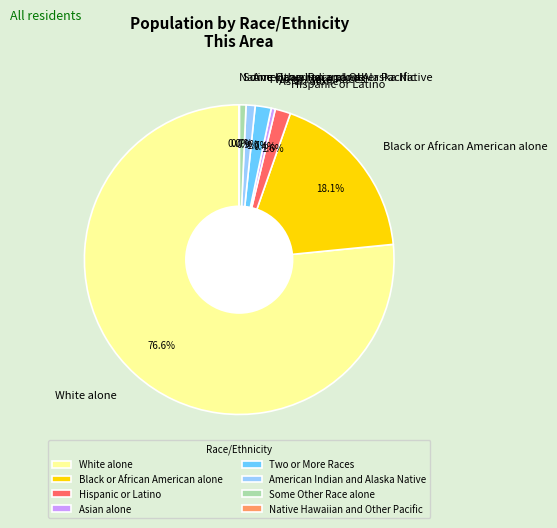

To the nearest percent, what is the average slice percentage?

12%